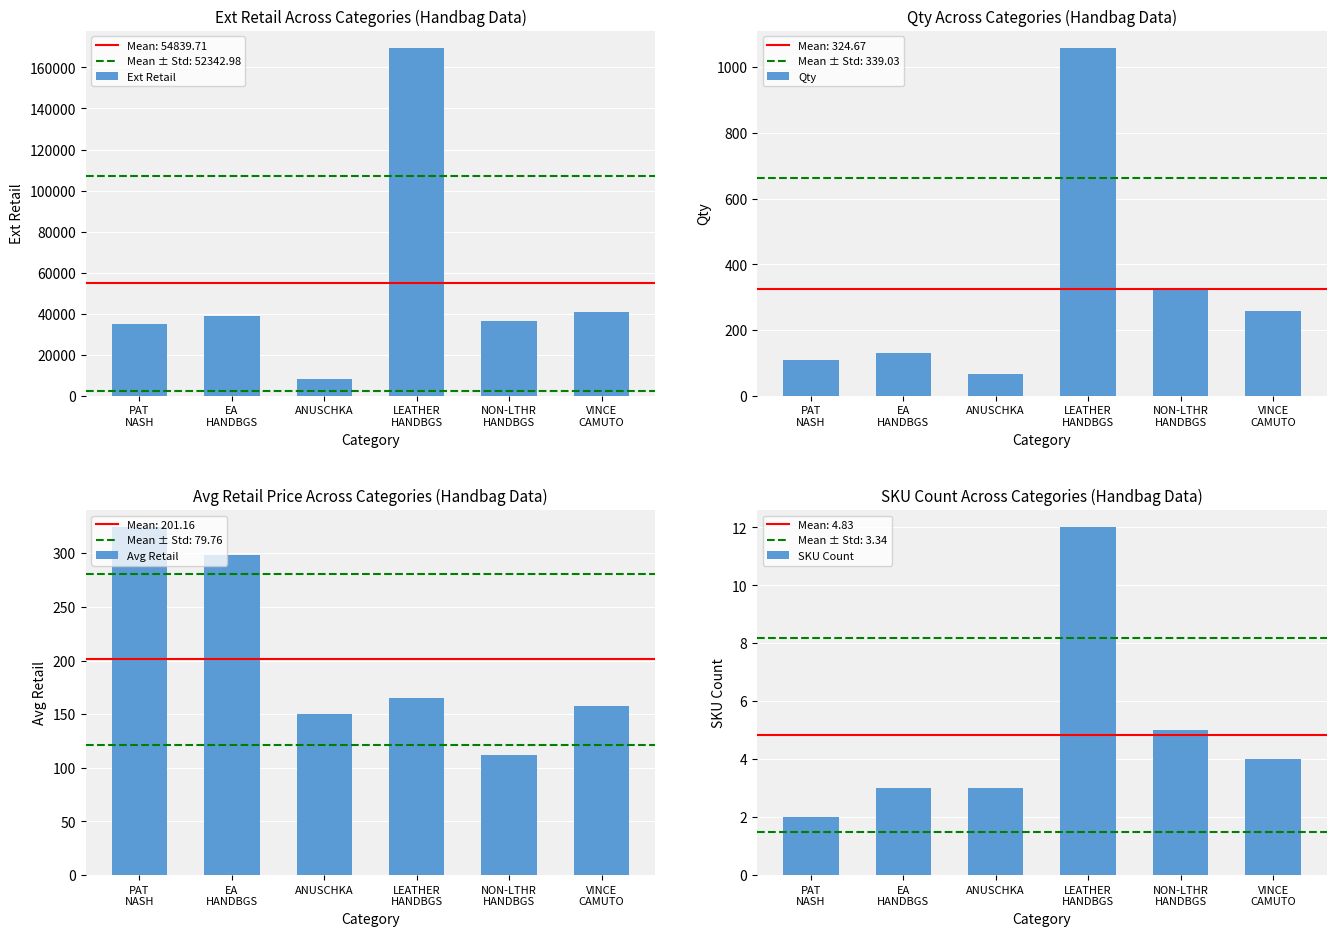

What is the total value across all series at VINCE
CAMUTO?

41343.0